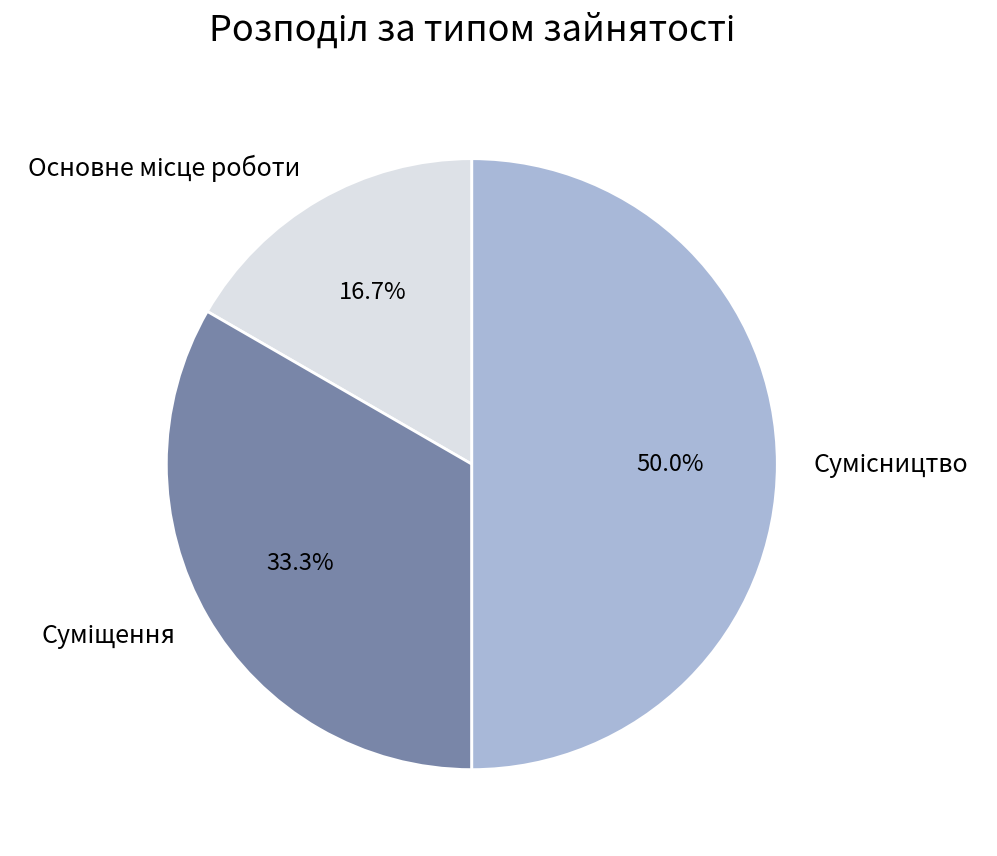

Combined, what portion of the pie is Основне місце роботи and Сумісництво?

66.7%